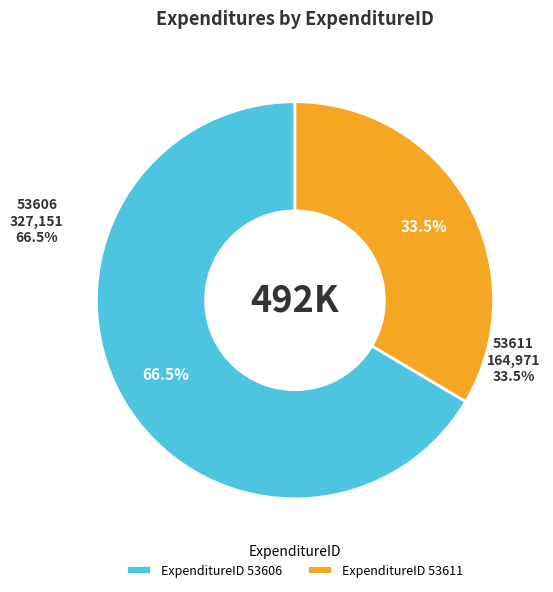

To the nearest percent, what percentage of the pie is 53606?

66%